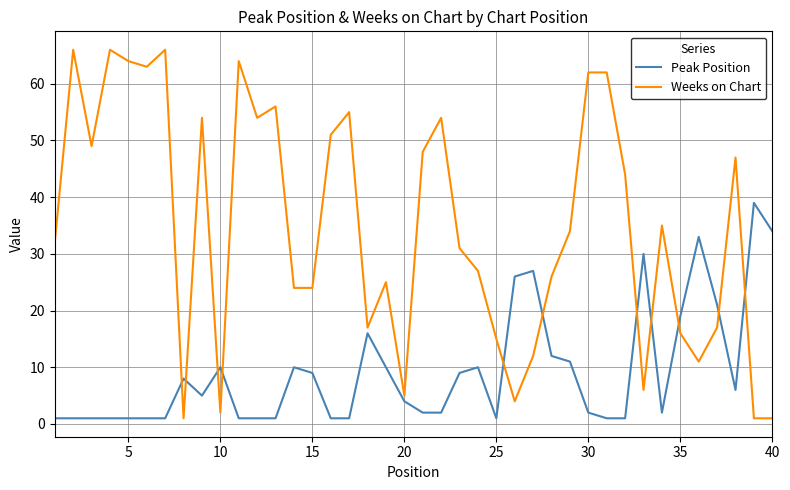

What is the greatest value displayed?

66